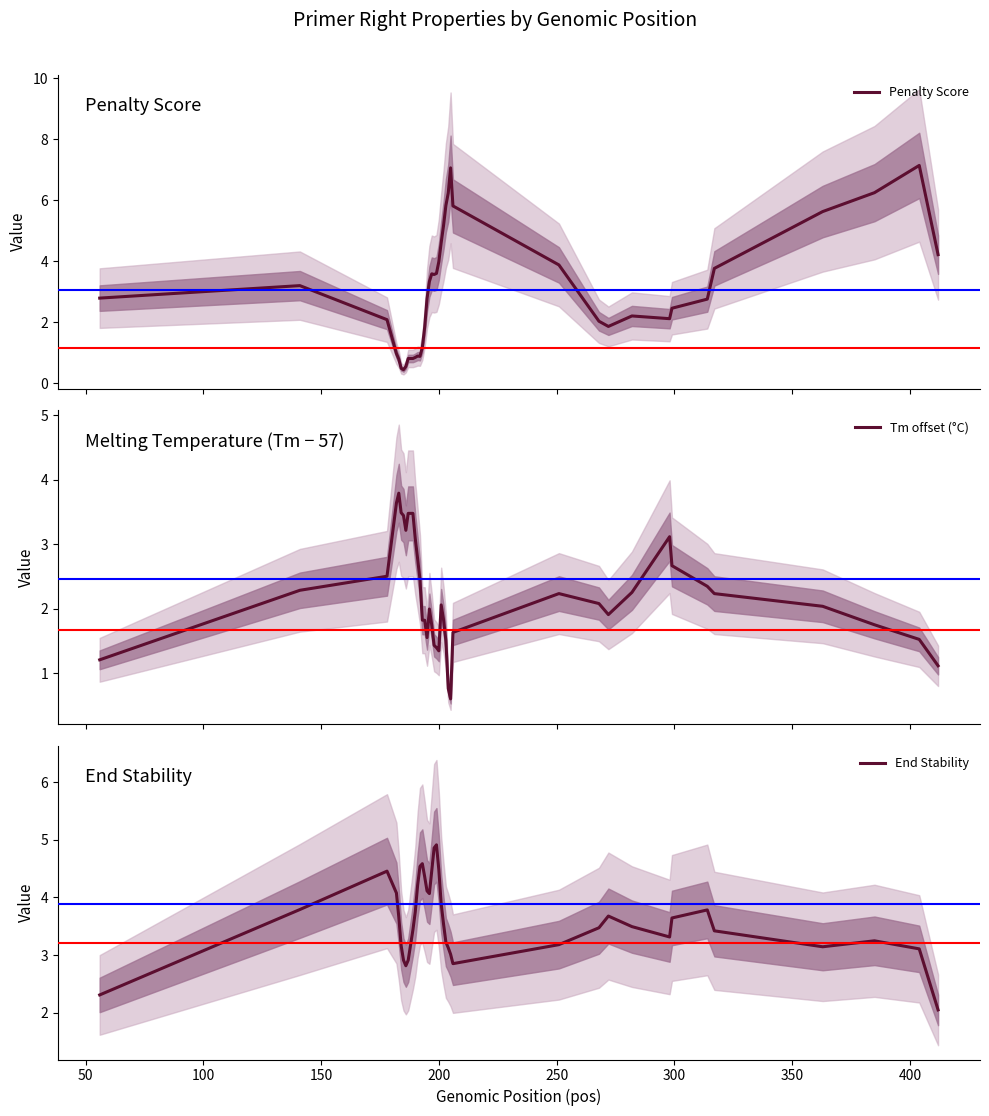

True or false: Tm offset (°C) and End Stability intersect in this chart.

True